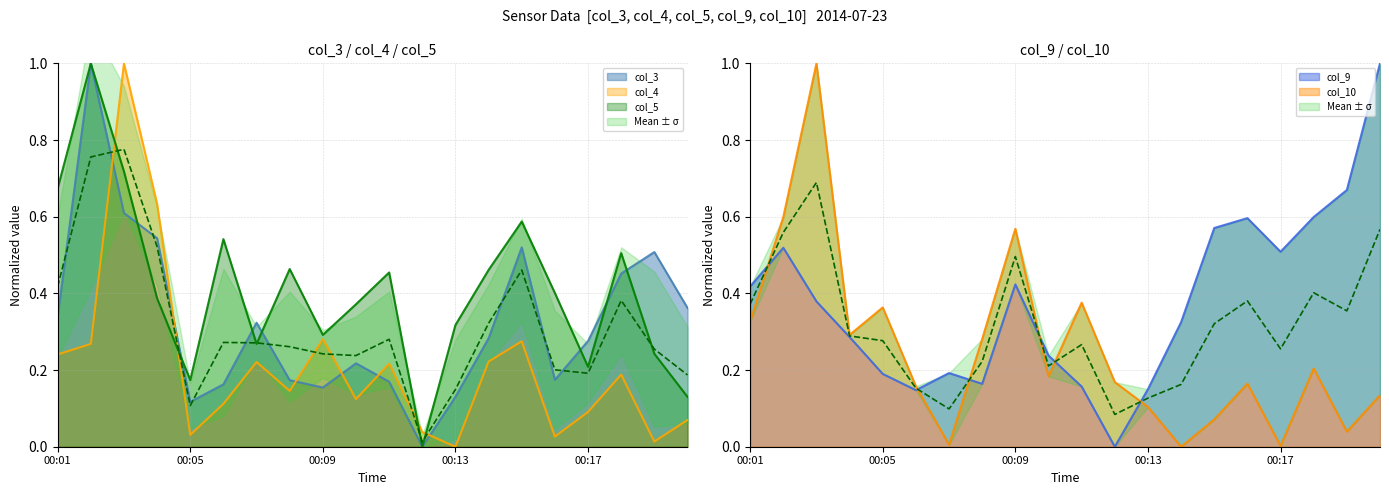

At how many categories does at least one series exceed 0?

20